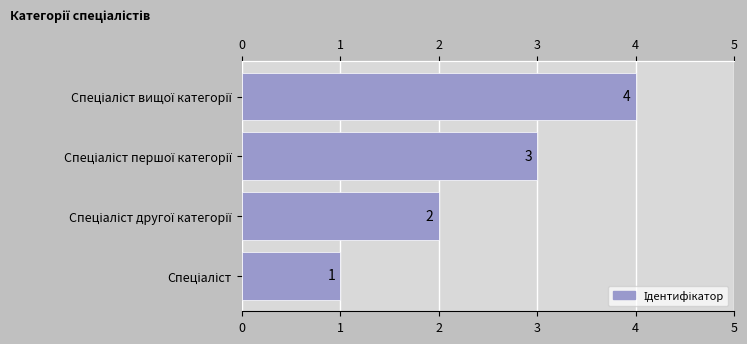

Count the number of data series in this chart.

1